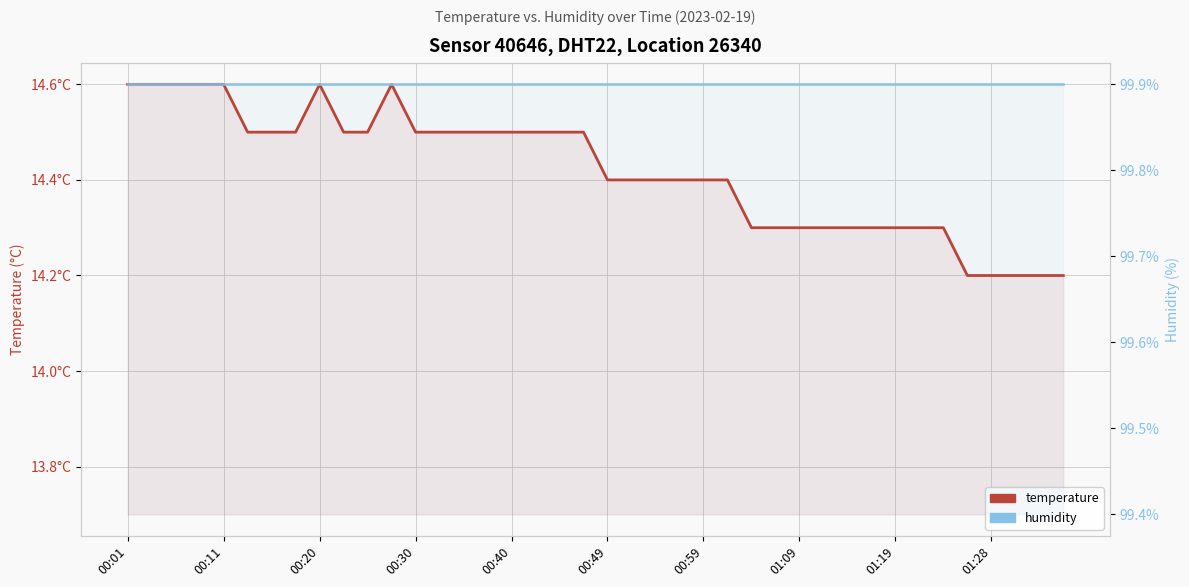

The value of temperature at 38 is 3.1. True or false?

False